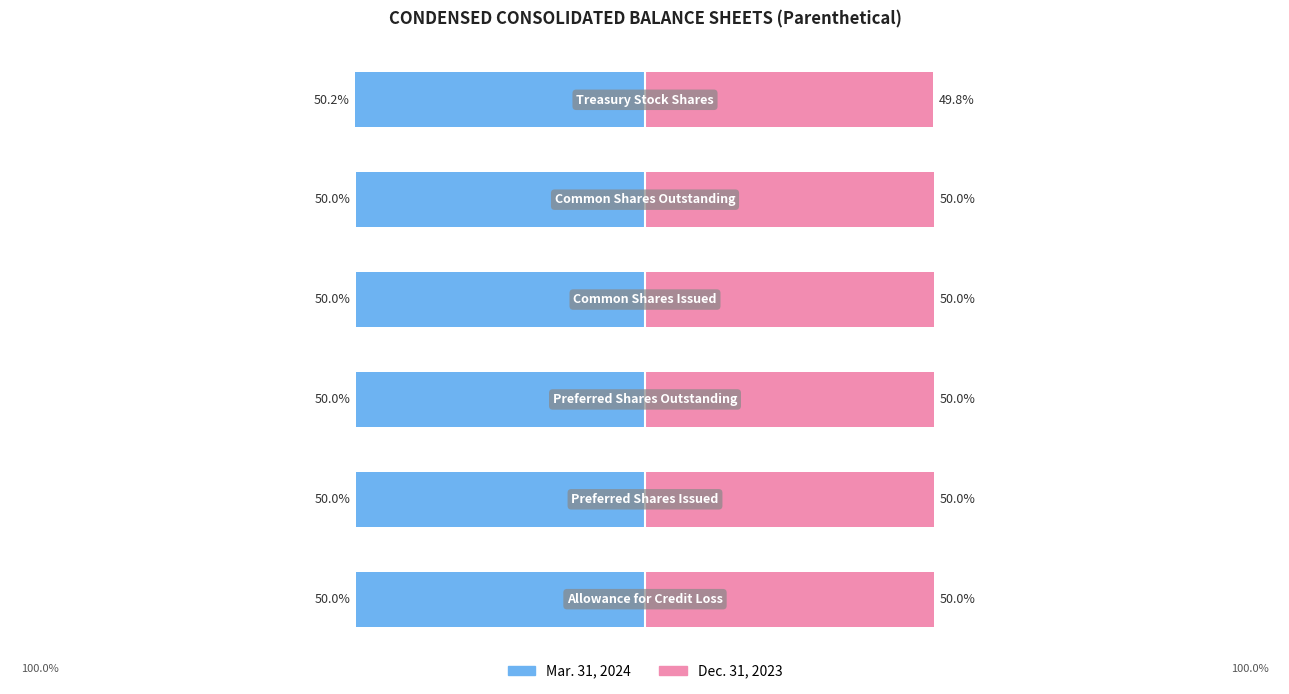

What is the value of the Dec. 31, 2023 bar at the 1st from the left?

50.0